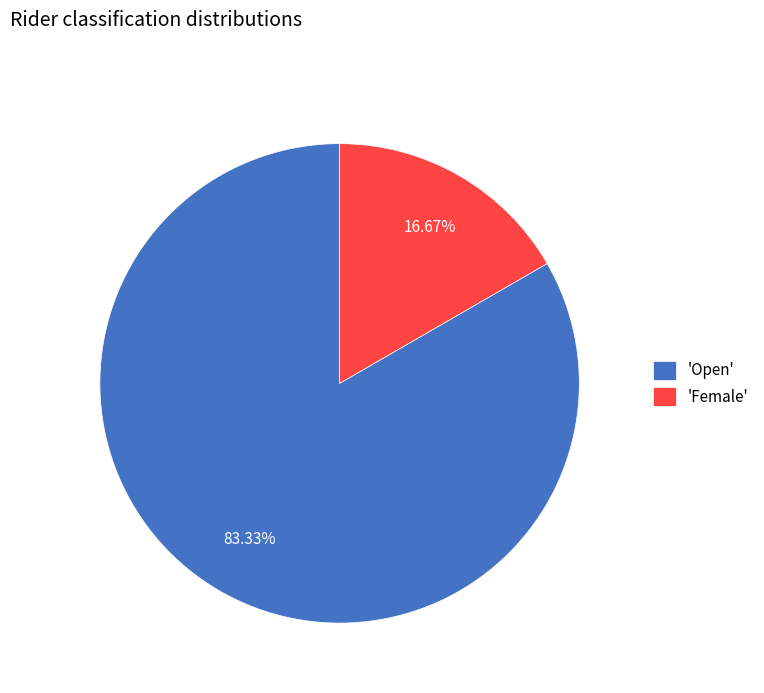

Does any single category account for the majority?

Yes